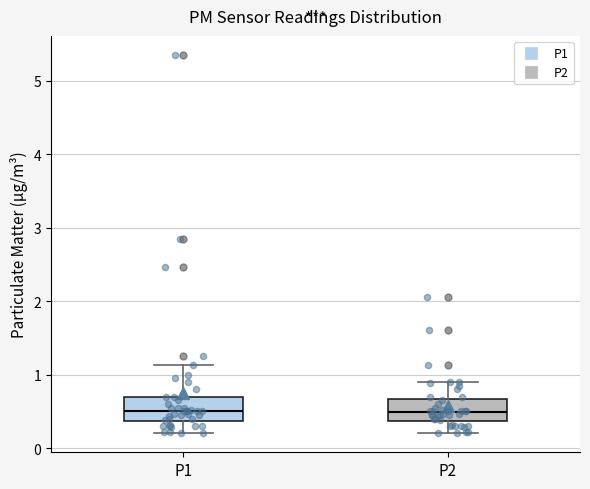

Reading left to right, transcribe this box plot: for each box, give where its median line is, the range the box spans, and where its two whiskers end, as read against the y-axis. The values are not printed on the chart, so give them approximately, as read against the axis.

P1: median 0.5, box 0.4 to 0.7, whiskers 0.2 to 1.1
P2: median 0.5, box 0.4 to 0.7, whiskers 0.2 to 0.9